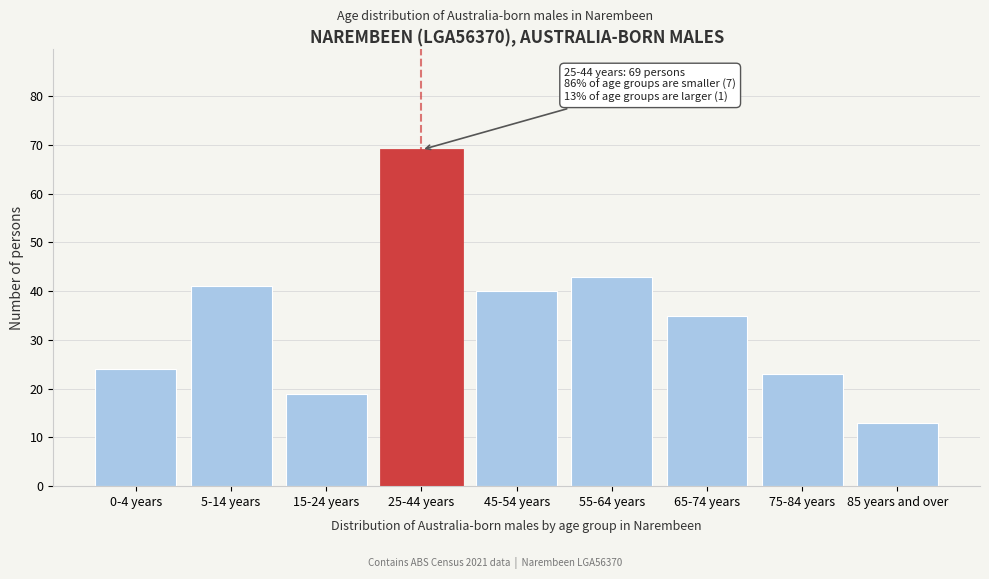

Reading right to left, what are all the values shown in this chart?

13	23	35	43	40	69	19	41	24